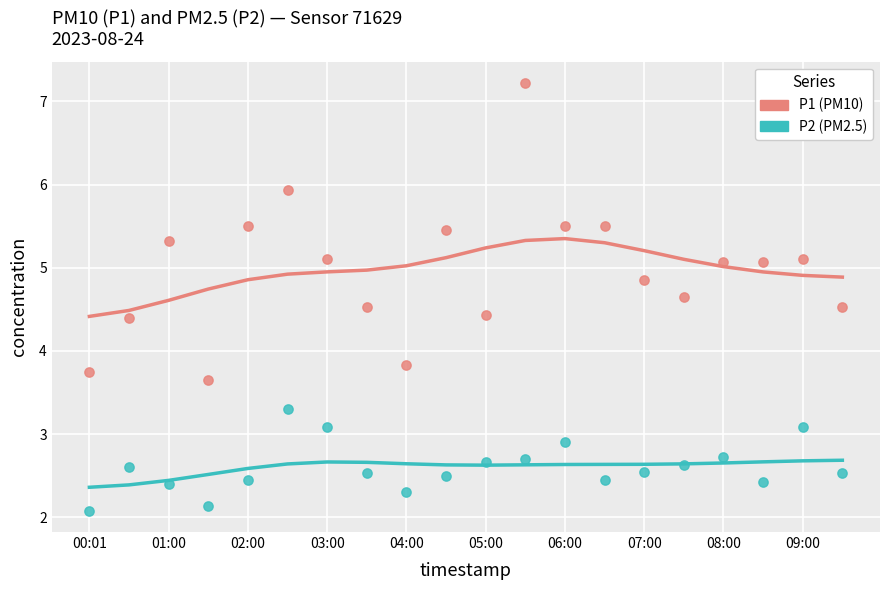

At how many categories does at least one series exceed 3?

20